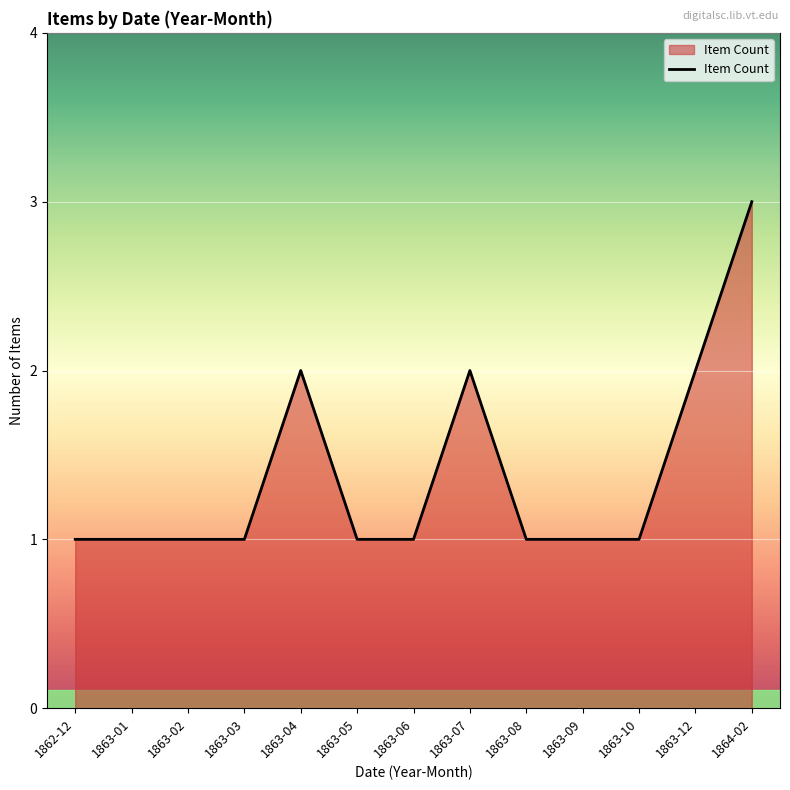

What is the sum of all values?

18